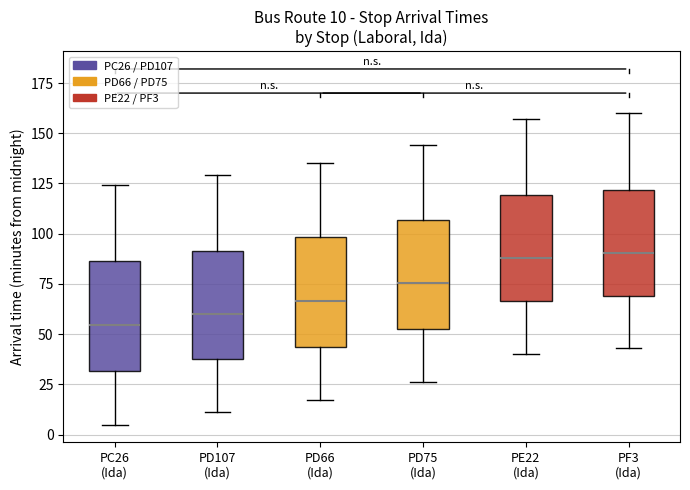

Which box's median line is the lowest?

PC26 (Ida)